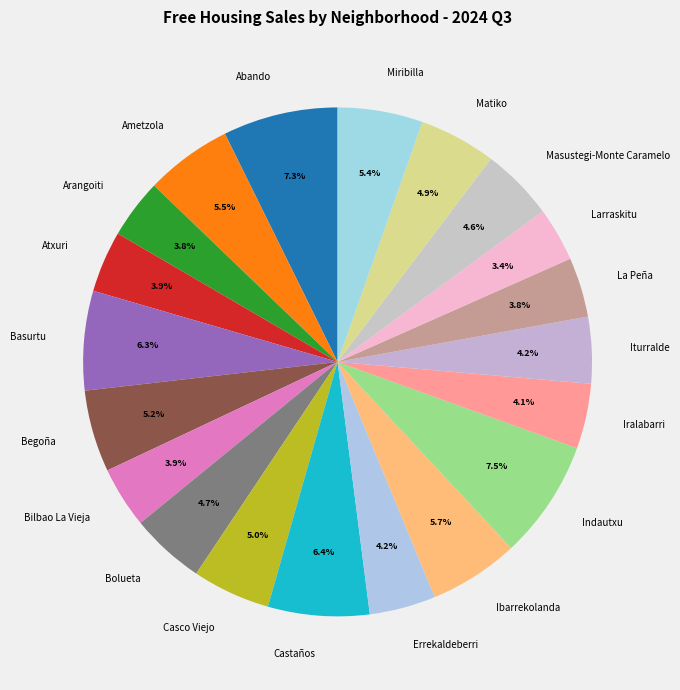

Is there a majority slice in this chart?

No